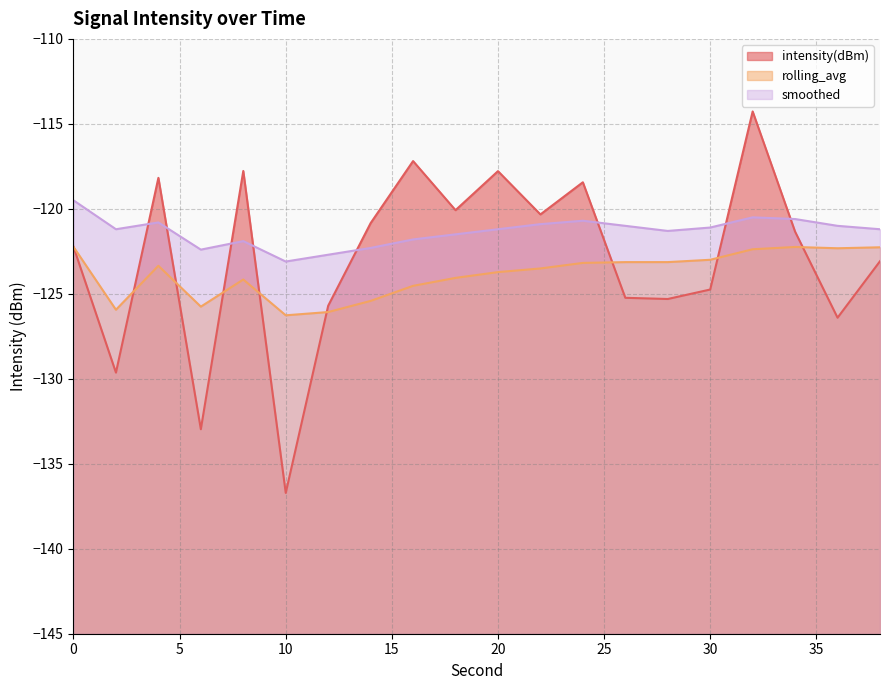

The value of rolling_avg at 8 is -124.2. True or false?

True